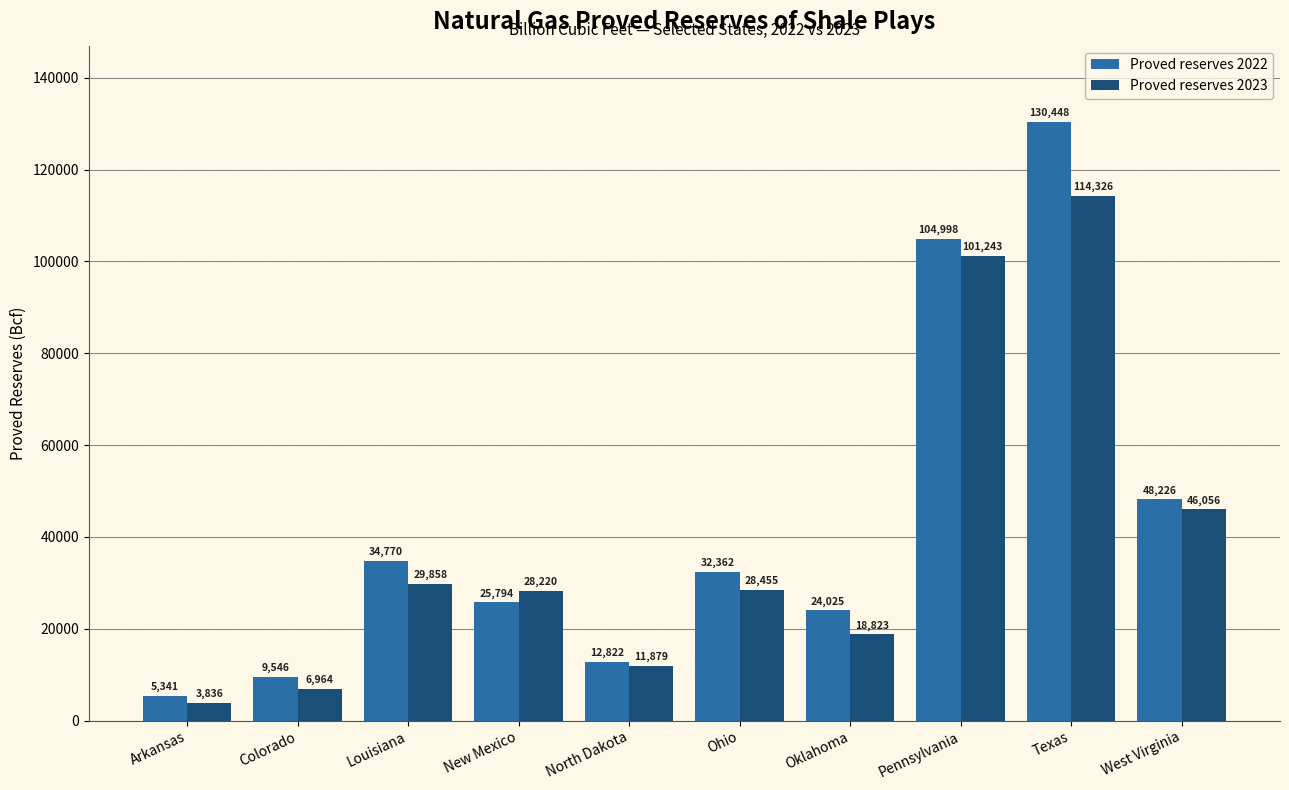

At how many categories does at least one series exceed 111560?

1